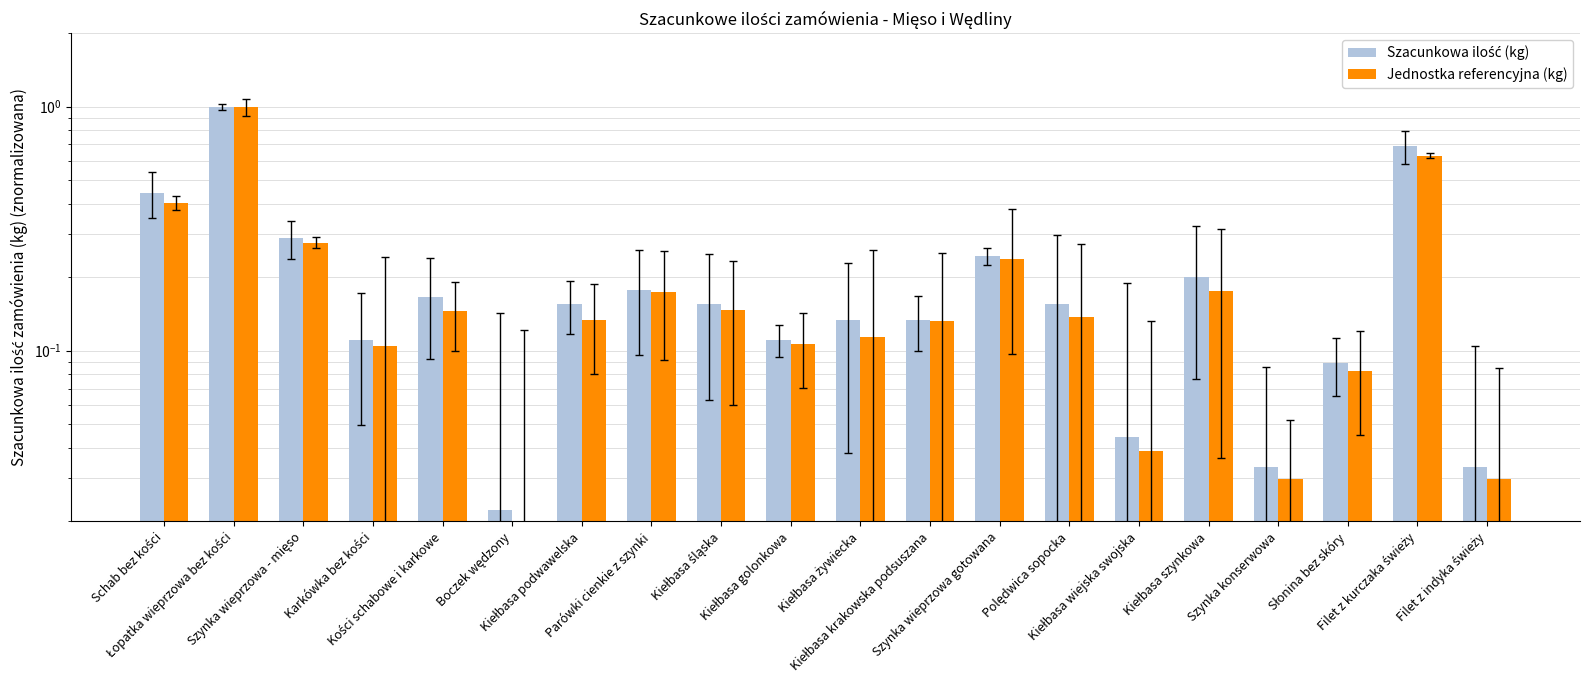

Reading left to right, list all the values displayed in this chart.

Szacunkowa ilość (kg): Schab bez kości=0.4	Łopatka wieprzowa bez kości=1.0	Szynka wieprzowa - mięso=0.3	Karkówka bez kości=0.1	Kości schabowe i karkowe=0.2	Boczek wędzony=0.0	Kiełbasa podwawelska=0.2	Parówki cienkie z szynki=0.2	Kiełbasa śląska=0.2	Kiełbasa golonkowa=0.1	Kiełbasa żywiecka=0.1	Kiełbasa krakowska podsuszana=0.1	Szynka wieprzowa gotowana=0.2	Polędwica sopocka=0.2	Kiełbasa wiejska swojska=0.0	Kiełbasa szynkowa=0.2	Szynka konserwowa=0.0	Słonina bez skóry=0.1	Filet z kurczaka świeży=0.7	Filet z indyka świeży=0.0
Jednostka referencyjna (kg): Schab bez kości=0.4	Łopatka wieprzowa bez kości=1.0	Szynka wieprzowa - mięso=0.3	Karkówka bez kości=0.1	Kości schabowe i karkowe=0.1	Boczek wędzony=0.0	Kiełbasa podwawelska=0.1	Parówki cienkie z szynki=0.2	Kiełbasa śląska=0.1	Kiełbasa golonkowa=0.1	Kiełbasa żywiecka=0.1	Kiełbasa krakowska podsuszana=0.1	Szynka wieprzowa gotowana=0.2	Polędwica sopocka=0.1	Kiełbasa wiejska swojska=0.0	Kiełbasa szynkowa=0.2	Szynka konserwowa=0.0	Słonina bez skóry=0.1	Filet z kurczaka świeży=0.6	Filet z indyka świeży=0.0